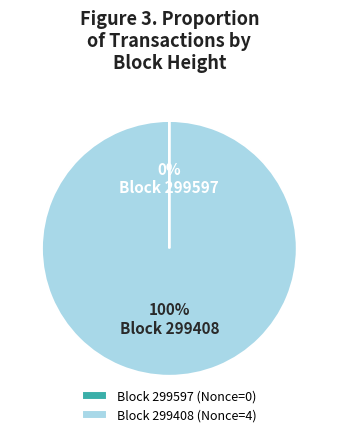

The Block 299408 (Nonce=4) slice represents 100% of the pie. True or false?

True